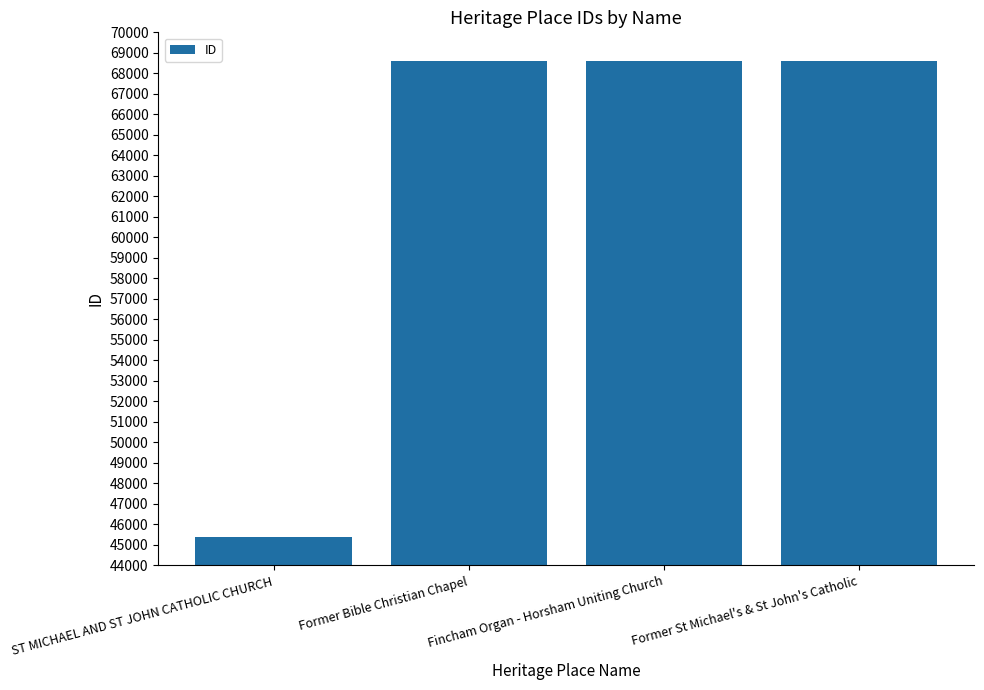

What is the minimum value shown in the chart?

45385